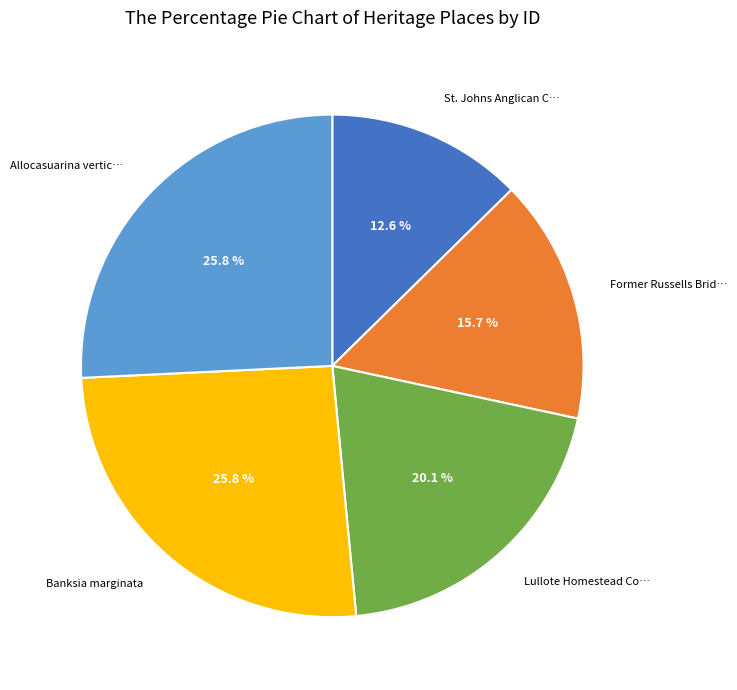

Does any single category account for the majority?

No